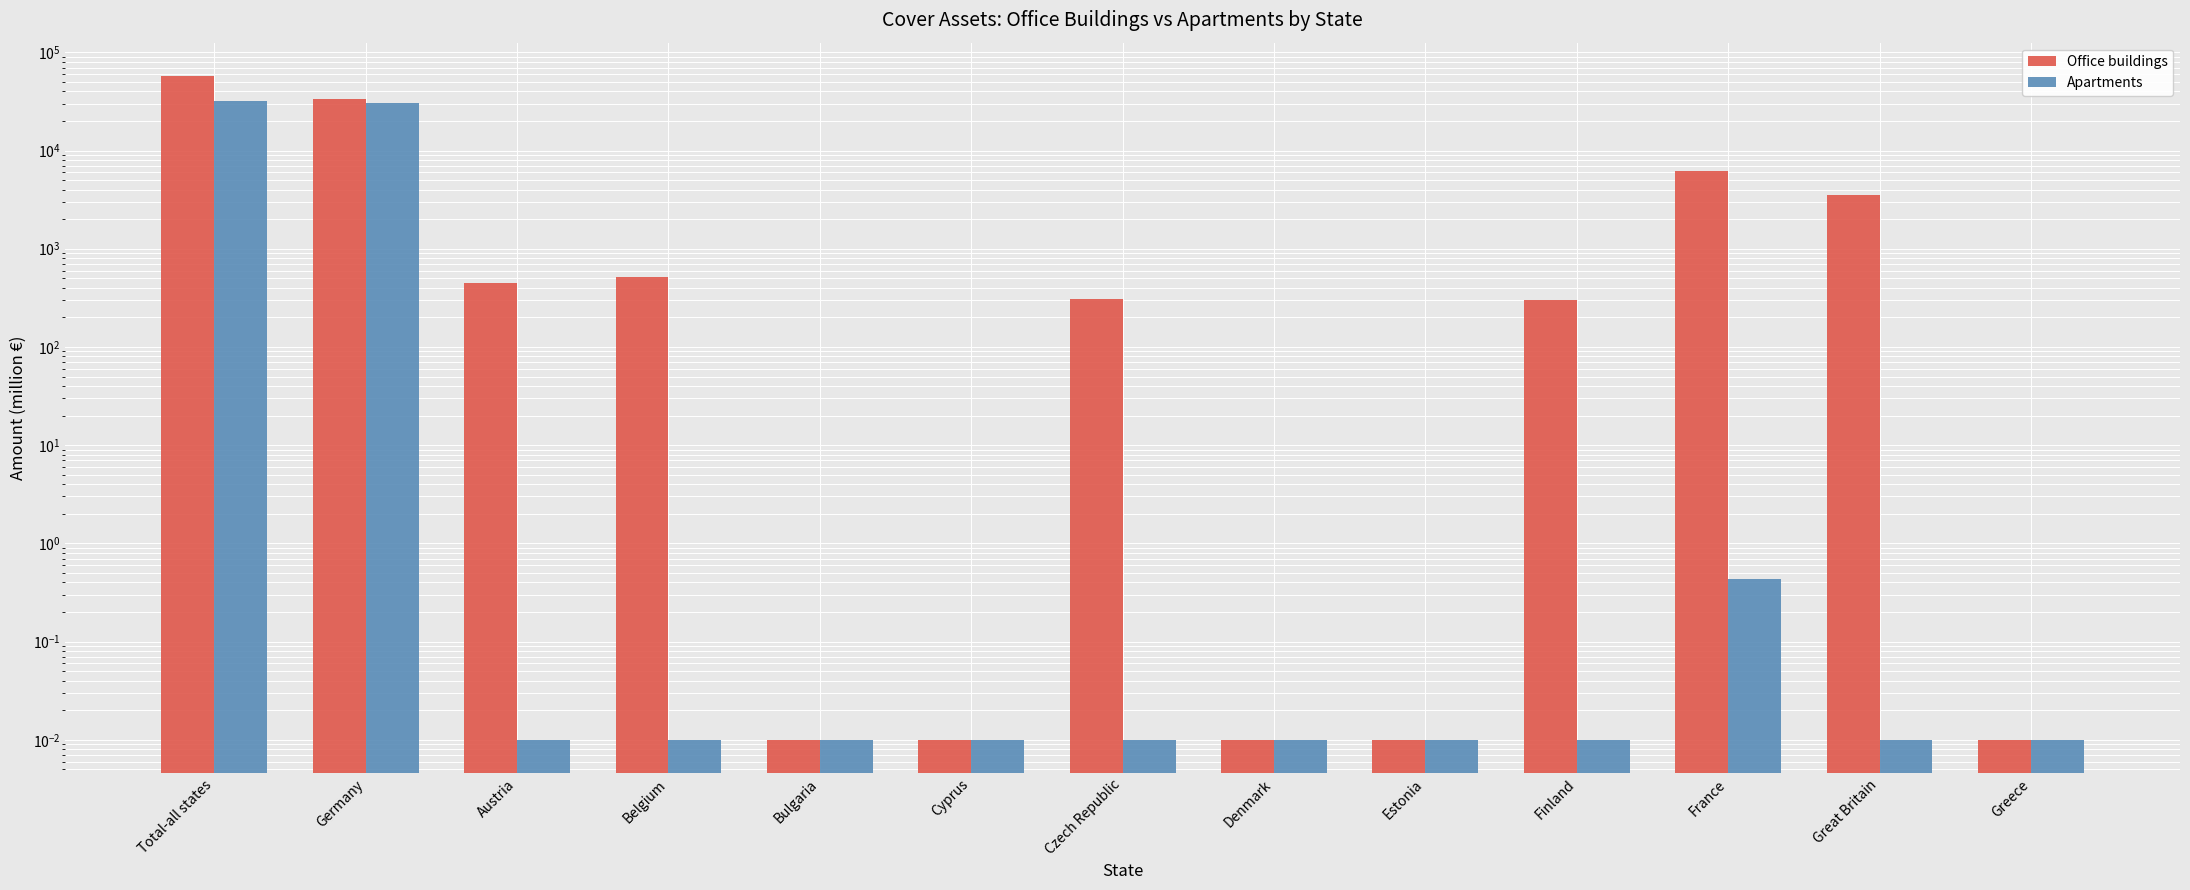

How many groups of bars are there?

13